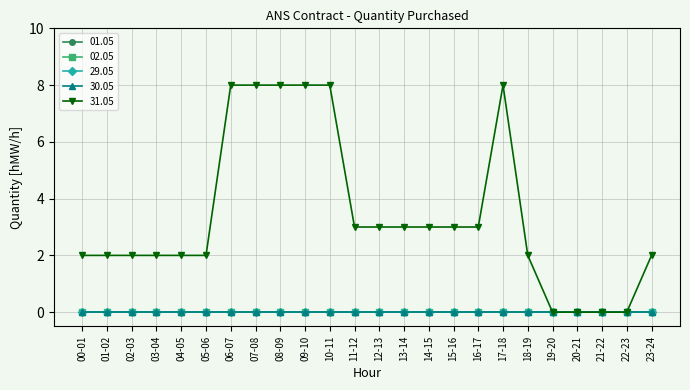

At which category is the sum across all series the highest?

06-07